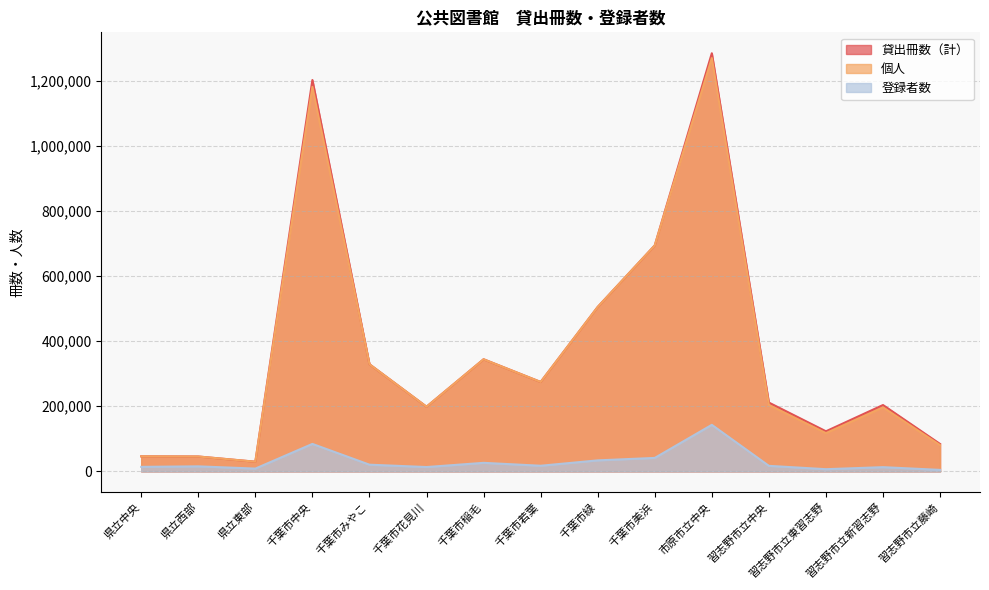

Reading left to right, what are all the values shown in this chart?

貸出冊数（計）: 46293	45789	29787	1201858	329084	198675	344342	274663	504968	694019	1283993	211353	123203	203813	84269
個人: 46293	45789	29787	1180949	329084	198675	344342	274663	504968	694019	1269243	204101	117520	196599	80759
登録者数: 13953	15526	8651	84443	20646	13412	26311	17389	33887	41439	143002	17102	6807	13062	4668